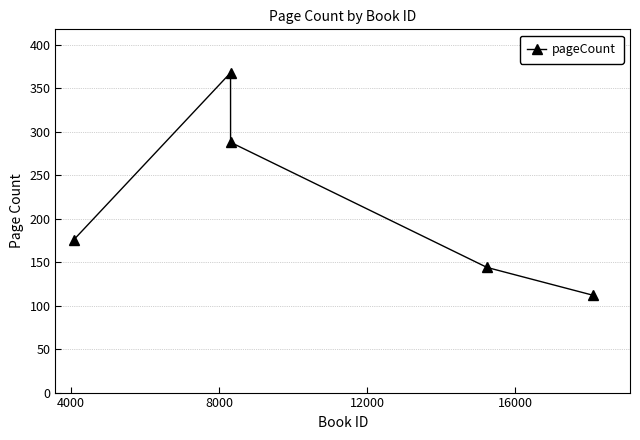

Count the number of categories in the chart.

5